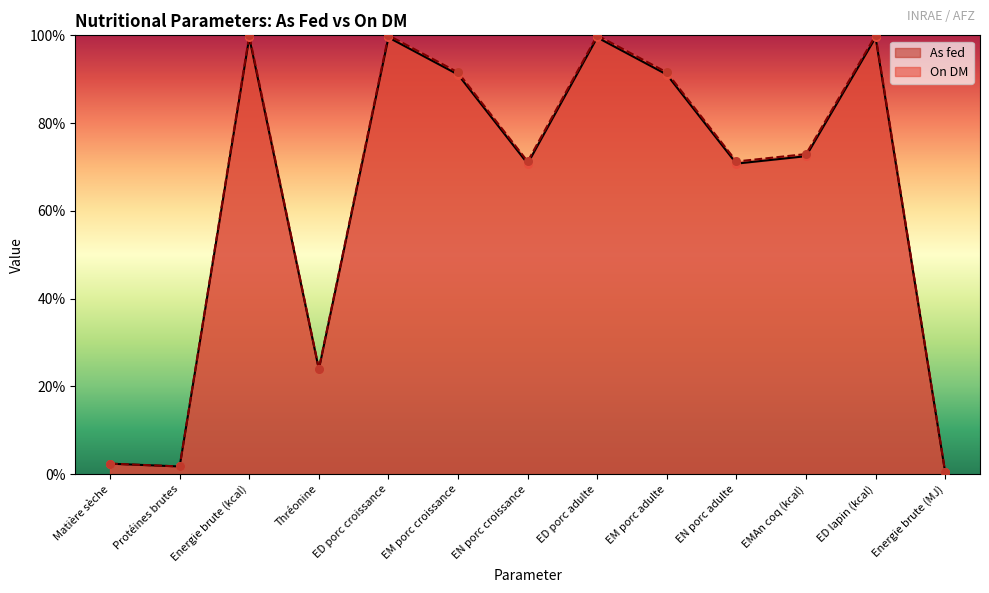

Which series has the largest Y range (max minus min)?

On DM